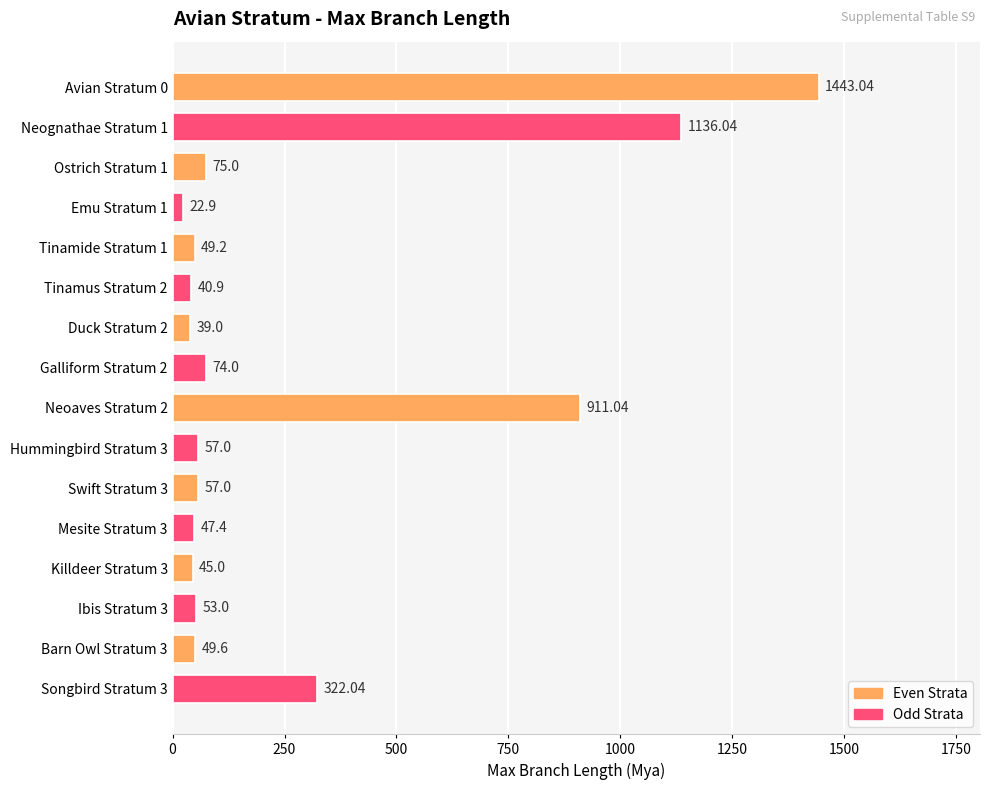

What is the average value?

276.4